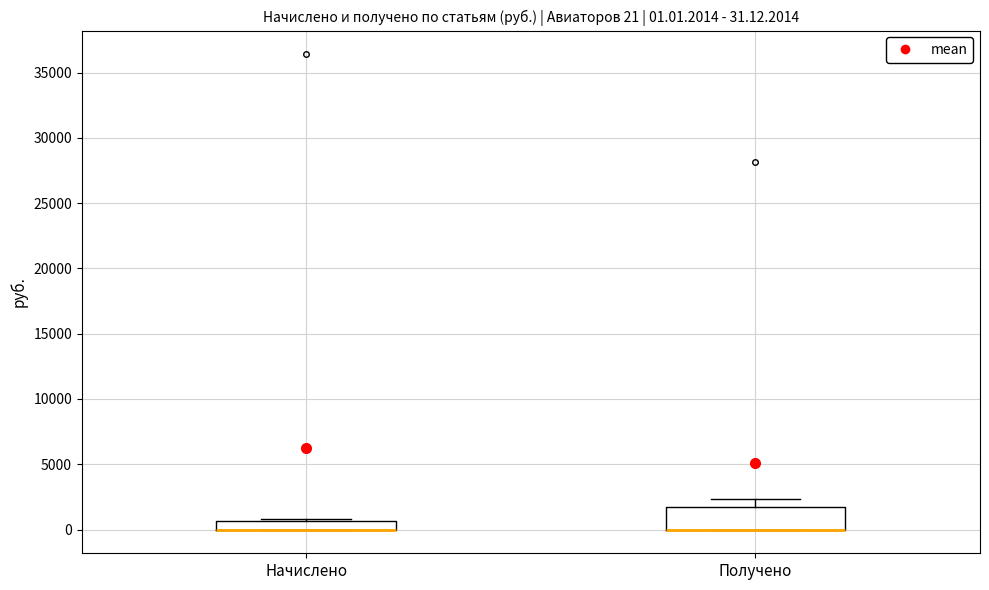

Which box is the tallest, from its lower edge to its upper edge?

Получено